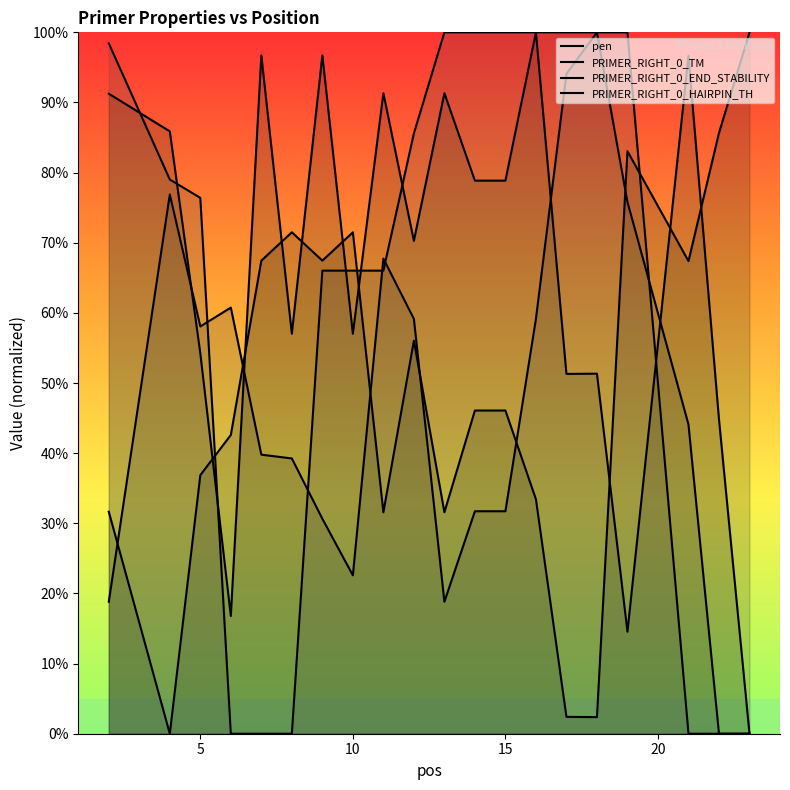

Reading right to left, list all the values displayed in this chart.

pen: 100.0	85.7	67.4	83.1	2.4	2.4	33.4	46.1	46.1	31.6	56.0	31.6	71.5	67.4	71.5	67.4	42.6	36.9	0.0	31.6
PRIMER_RIGHT_0_TM: 0.0	44.8	96.6	14.5	51.3	51.3	100.0	78.9	78.9	91.3	70.3	91.3	57.0	96.7	57.0	96.7	16.8	54.2	85.9	91.2
PRIMER_RIGHT_0_END_STABILITY: 0.0	0.0	44.1	75.8	100.0	94.1	59.1	31.7	31.7	18.8	59.1	67.7	22.6	30.6	39.2	39.8	60.8	58.1	76.9	18.8
PRIMER_RIGHT_0_HAIRPIN_TH: 0.0	0.0	0.0	100.0	100.0	100.0	100.0	100.0	100.0	100.0	85.6	66.0	66.0	66.0	0.0	0.0	0.0	76.4	79.0	98.4